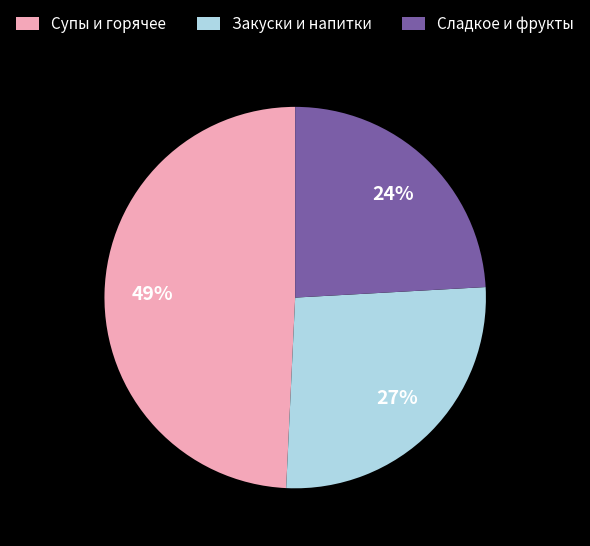

To the nearest percent, what is the difference between the largest and smallest slice percentages?

25%